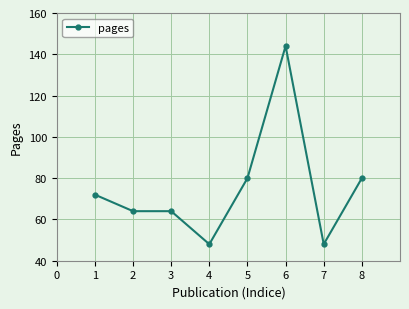

Between 5 and 1, which is larger?

5